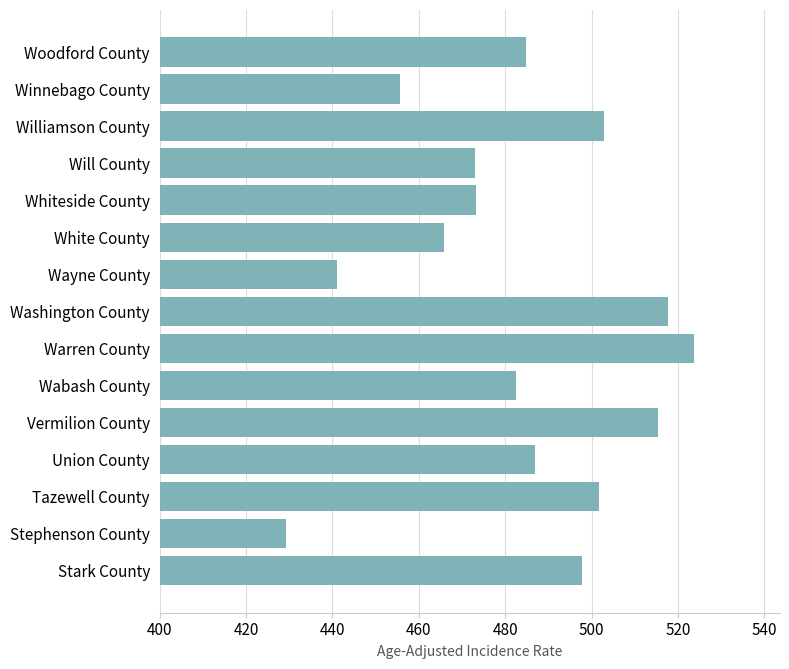

The value at Vermilion County is 889.5. True or false?

False